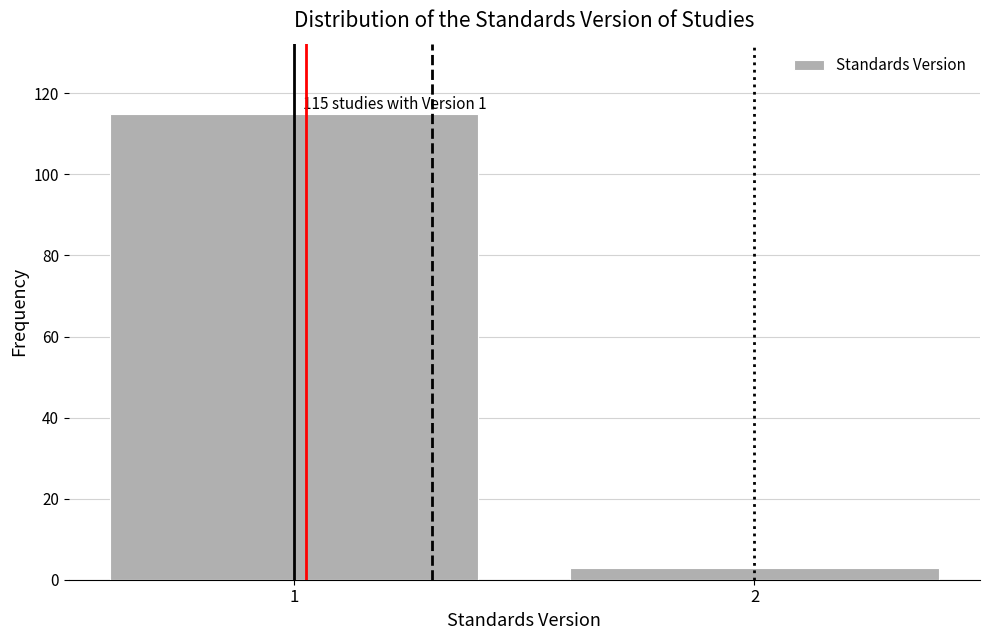

Reading left to right, what are all the values shown in this chart?

1=115	2=3